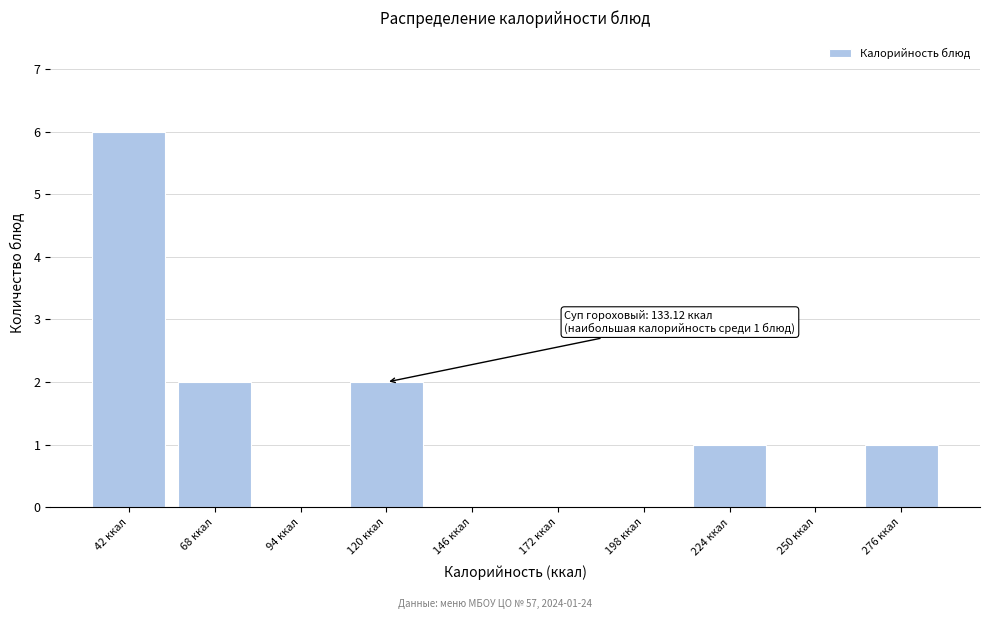

Reading left to right, transcribe all the data shown in this chart.

42 ккал=6	68 ккал=2	94 ккал=0	120 ккал=2	146 ккал=0	172 ккал=0	198 ккал=0	224 ккал=1	250 ккал=0	276 ккал=1